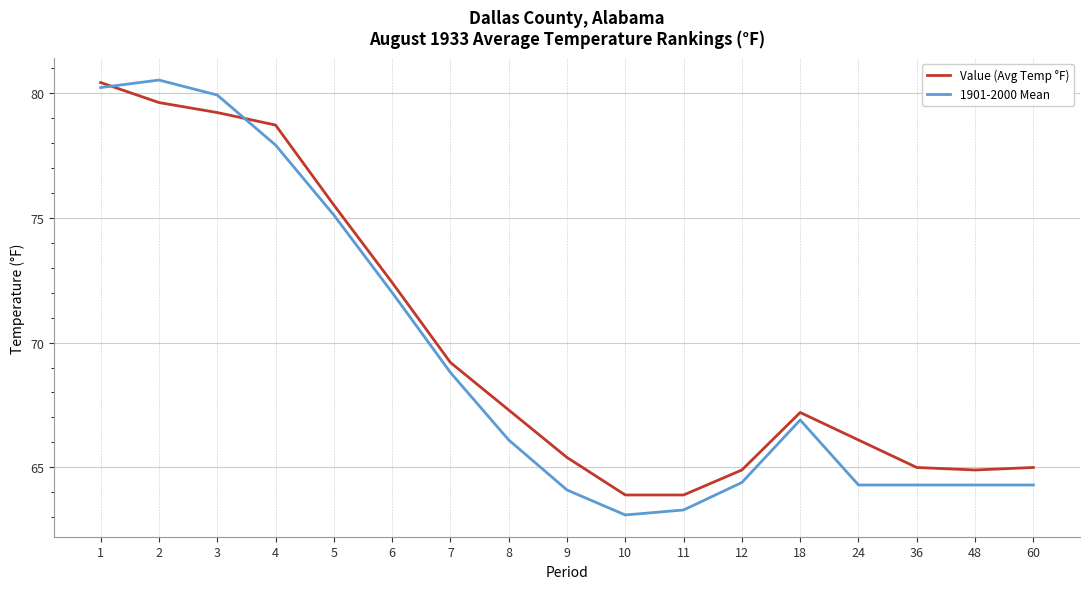

What is the difference between the maximum and minimum values in the Value (Avg Temp °F) series?

16.5